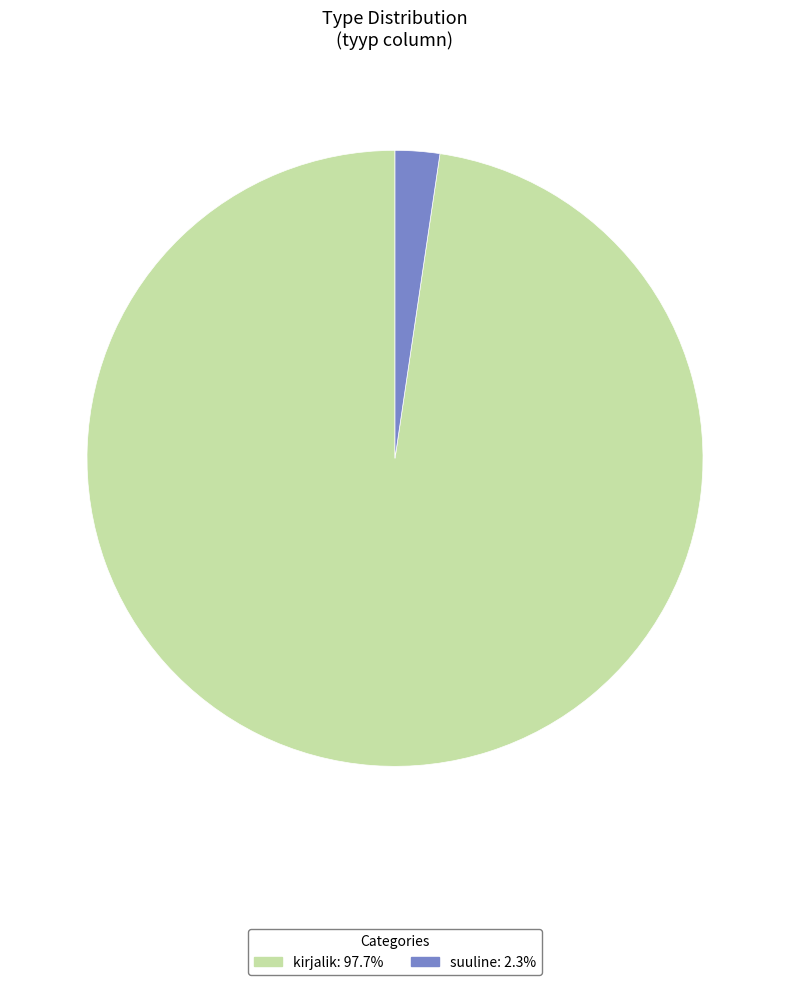

Do suuline and kirjalik together represent more than half of the pie?

Yes